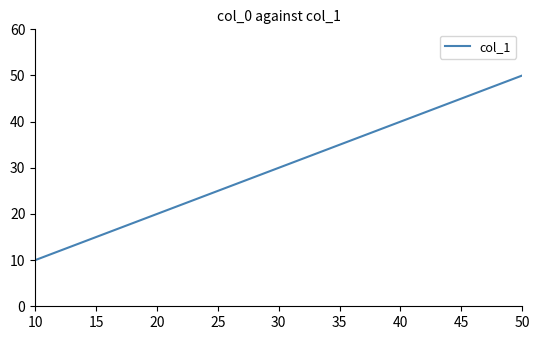

What is the ratio of the value at 40 to the value at 10?

4.0